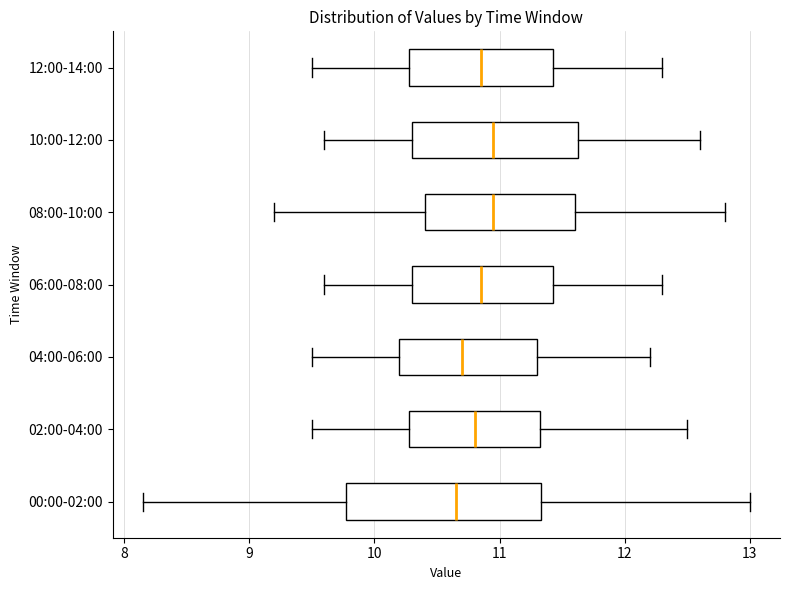

Where does the right whisker of the box for 12:00-14:00 end on the x-axis? The values are not printed on the chart, so give them approximately, as read against the axis.

12.3